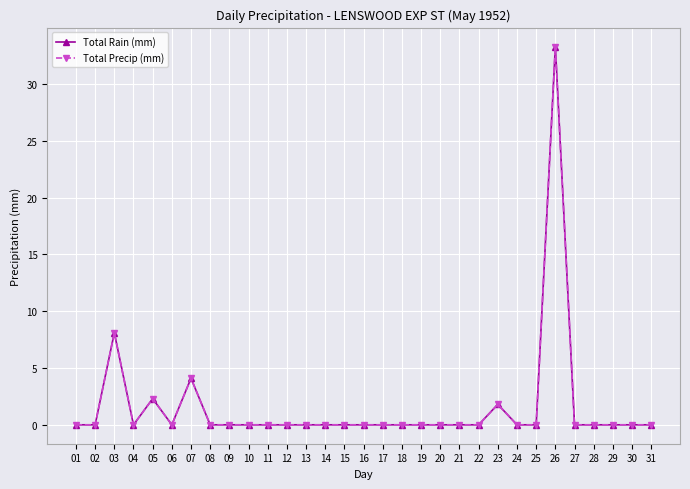

What is the difference between the maximum and second lowest values in the Total Rain (mm) series?

33.3